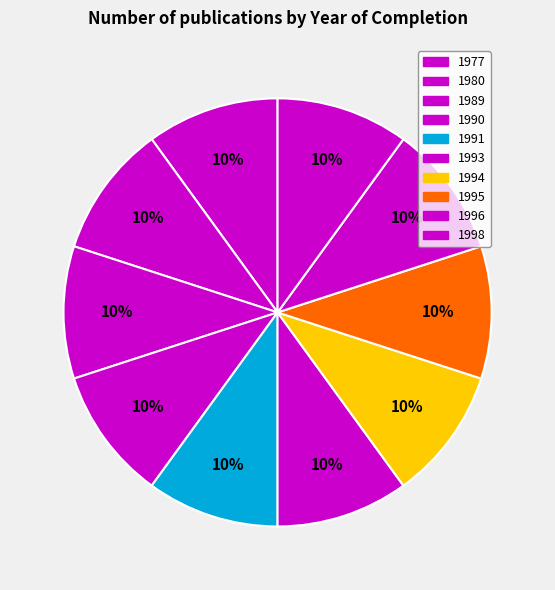

To the nearest percent, what is the combined percentage of 1989 and 1994?

20%